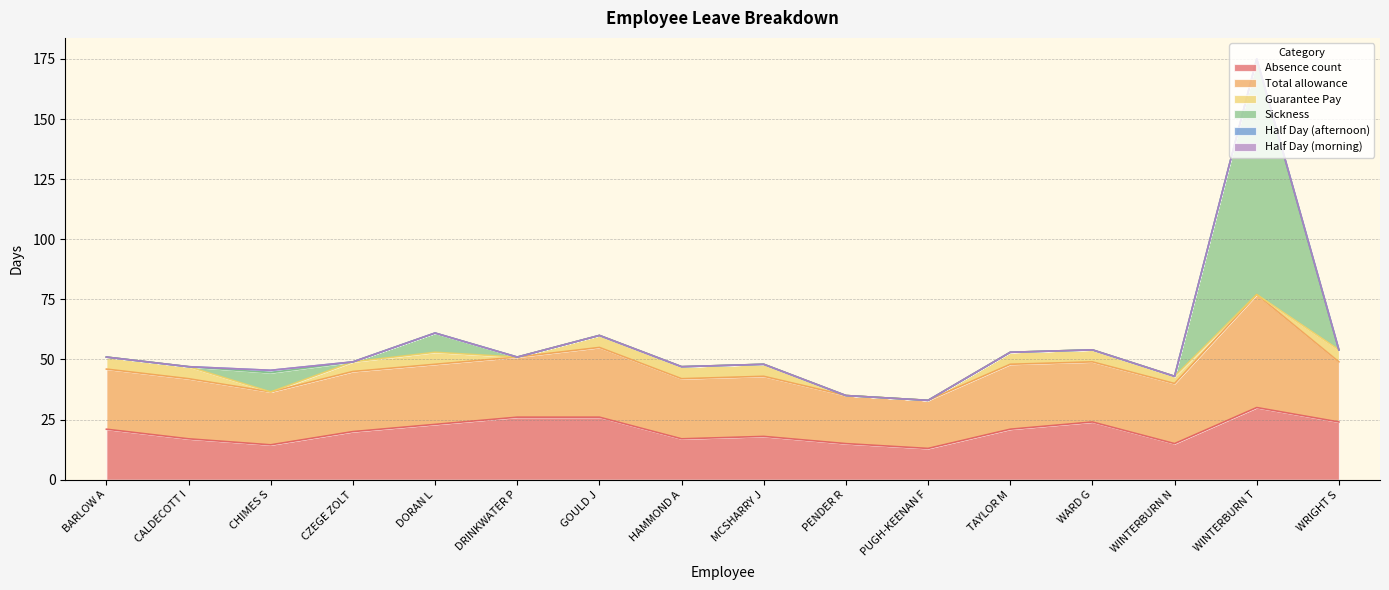

What position from the right is CALDECOTT I?

15